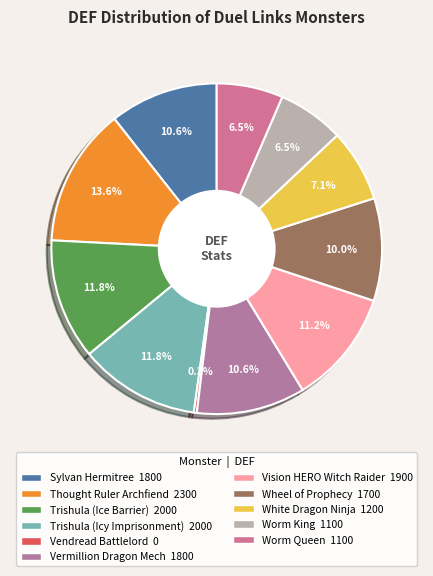

Which slice is the largest?

Thought Ruler Archfiend